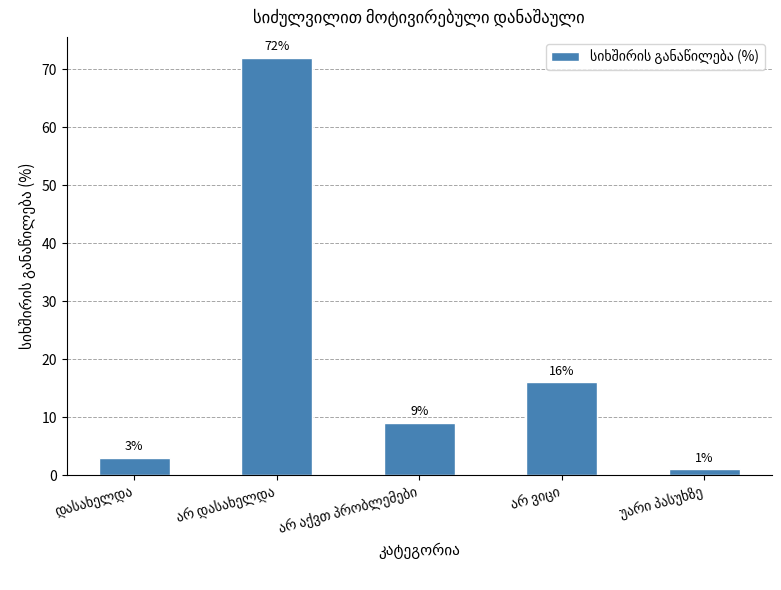

What is the value of the 5th bar from the left?

1